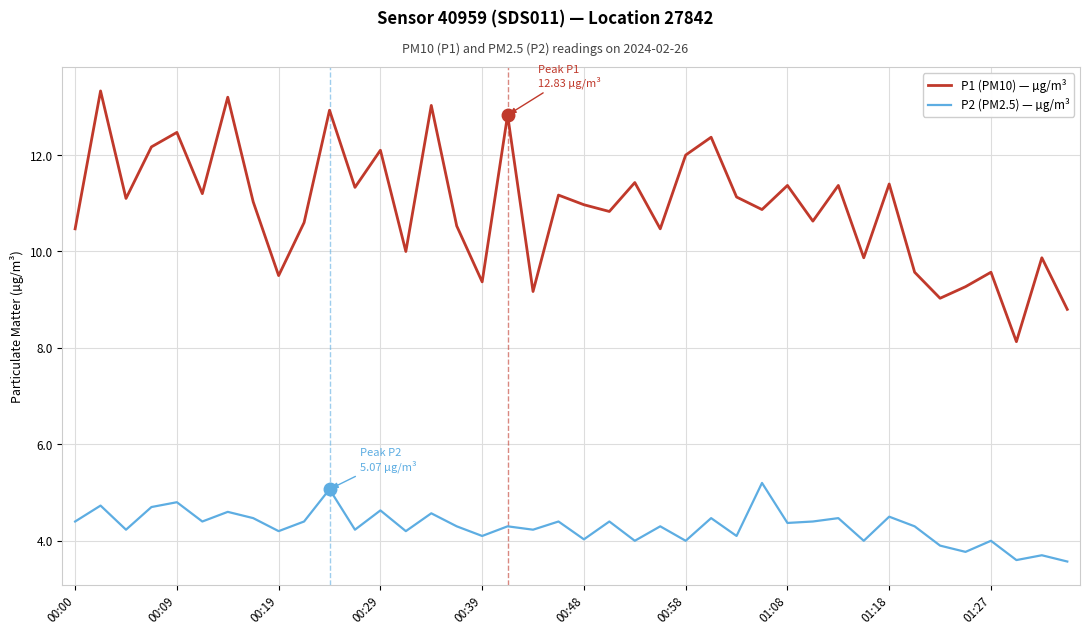

Which series has the largest total across all categories?

P1 (PM10) — µg/m³